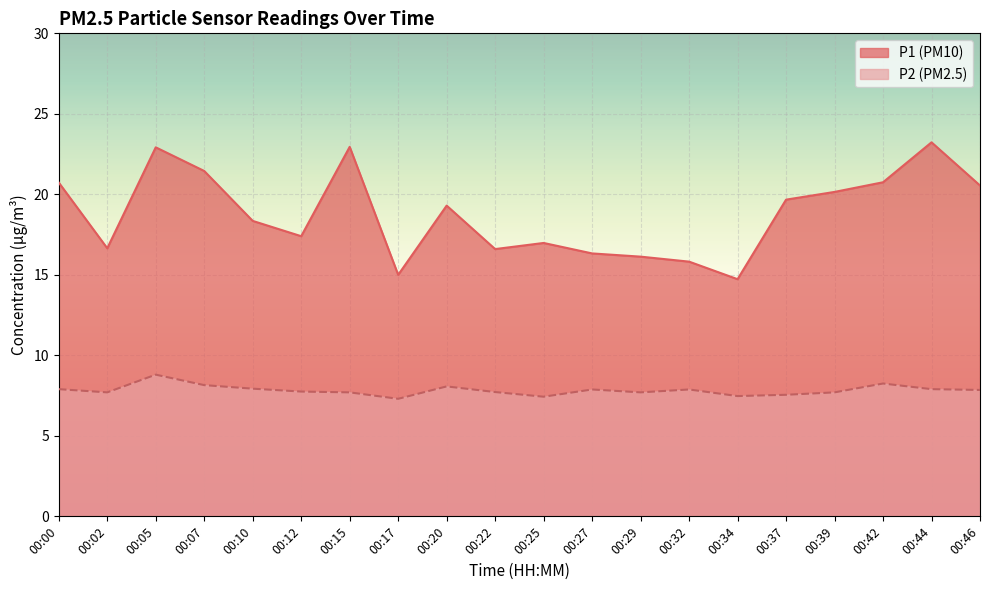

Is the value of P1 at 00:37 greater than the value of P2 at 00:42?

Yes